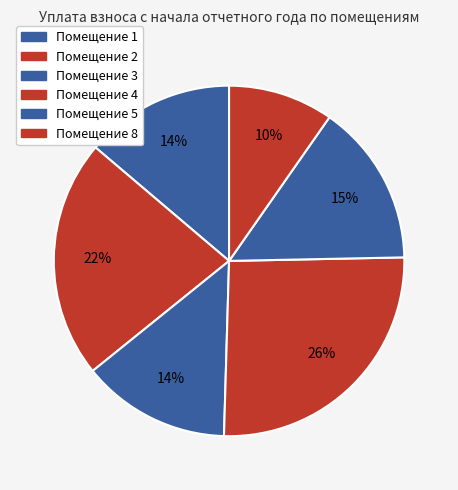

How many segments does this pie chart have?

6